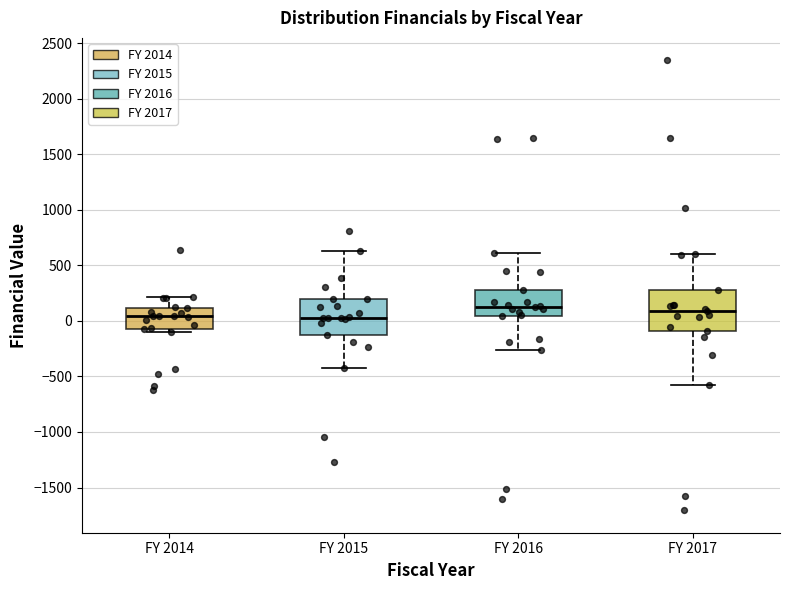

Where does the upper whisker of the box for FY 2015 end on the y-axis? The values are not printed on the chart, so give them approximately, as read against the axis.

600